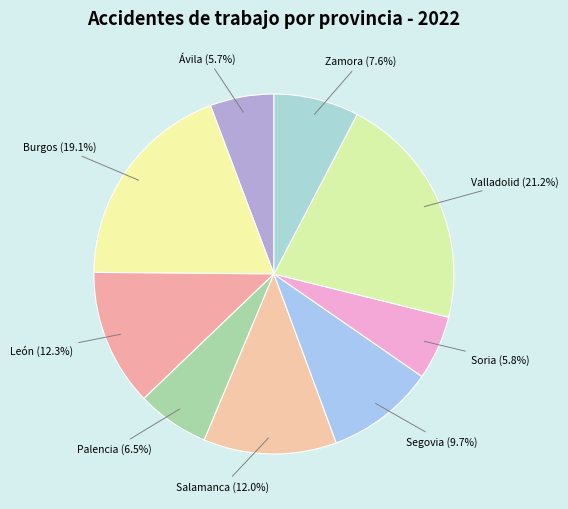

Between Burgos and Salamanca, which is larger?

Burgos